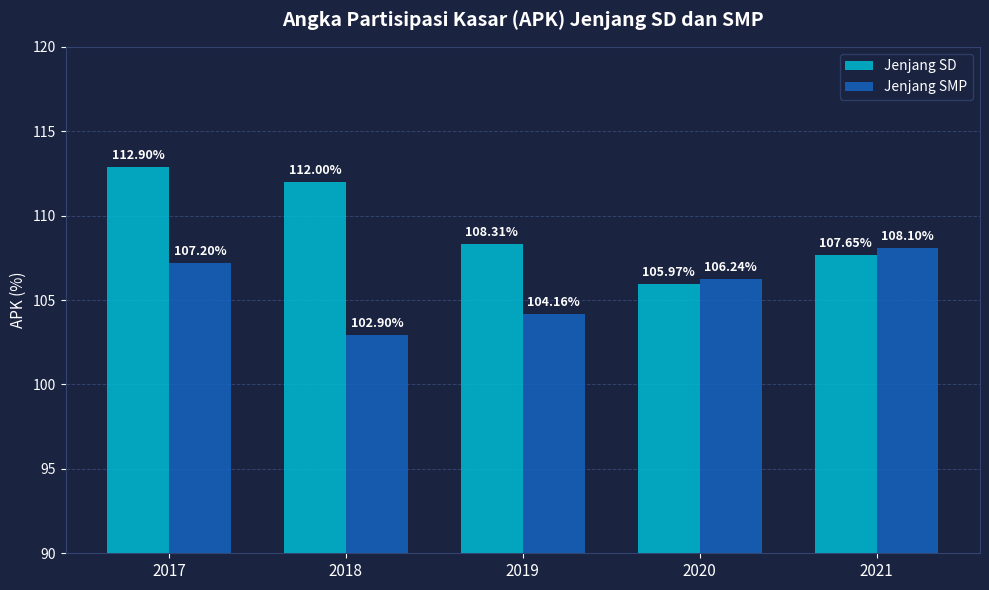

At which label is Jenjang SMP closest to 105?

2019